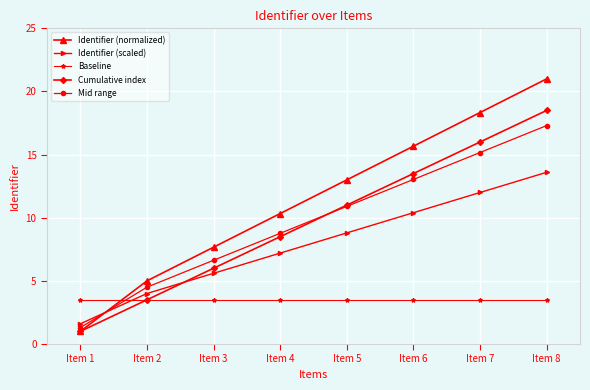

The value of Cumulative index at Item 6 is 3.1. True or false?

False